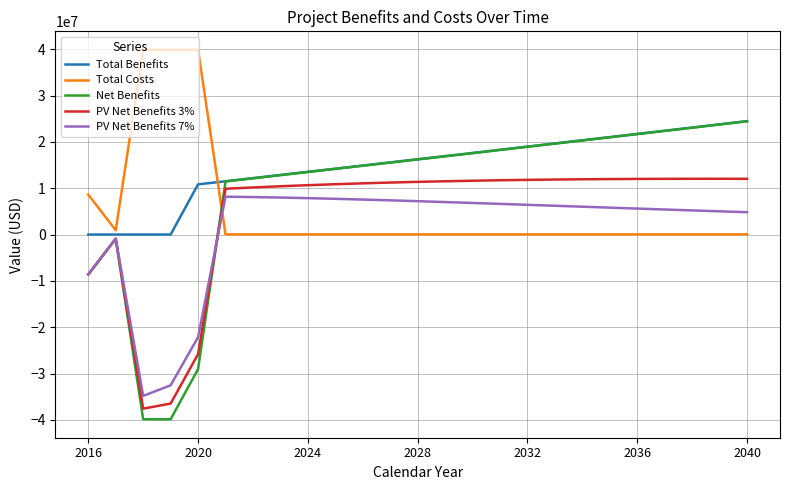

Which series has the largest total across all categories?

Total Benefits